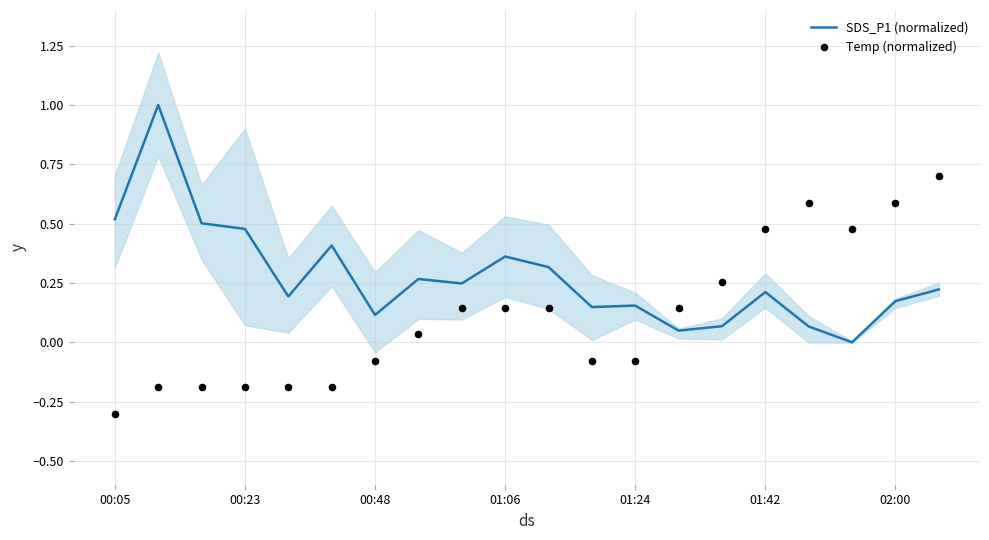

Which series contains the lowest Y value?

Temp (normalized)